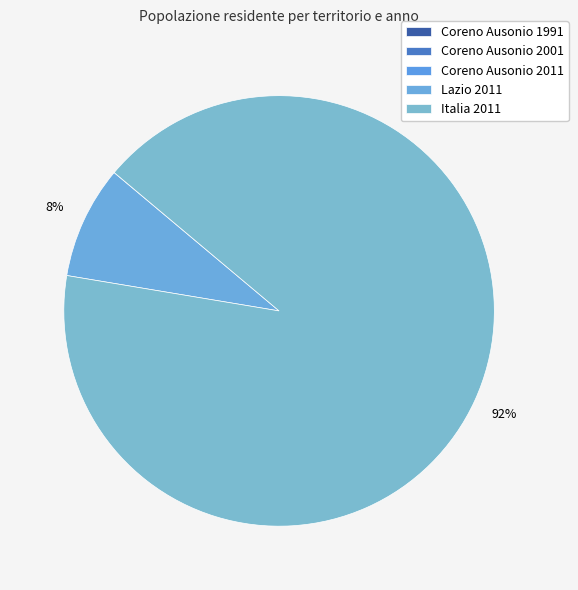

Which category has the biggest portion of the pie?

Italia 2011